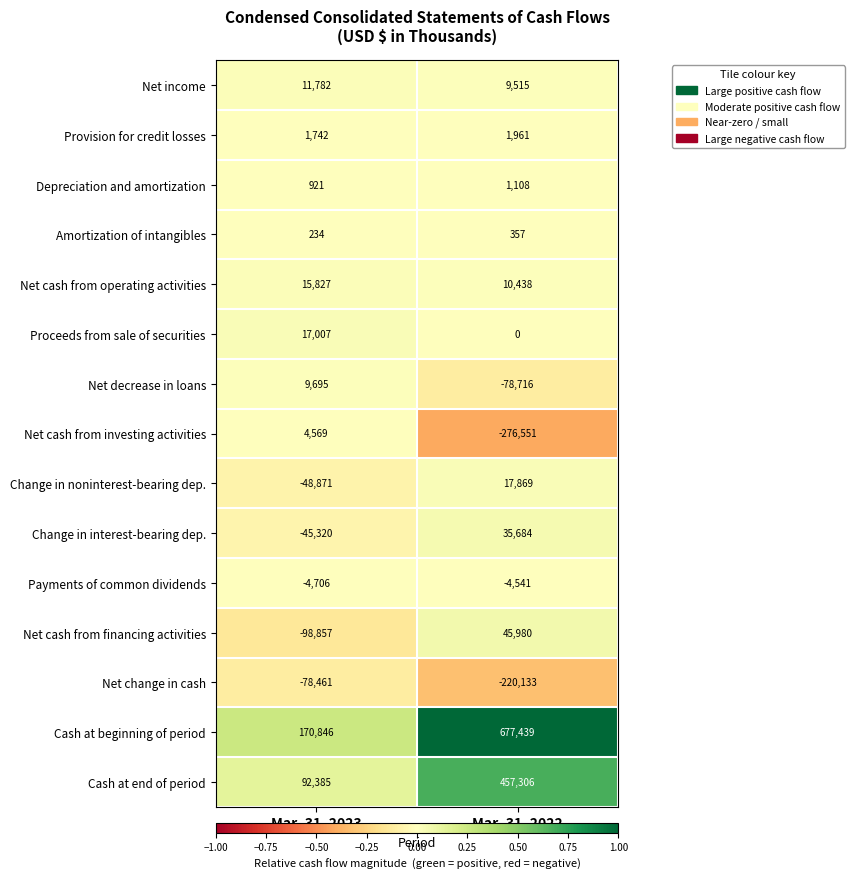

How many series are shown in this chart?

15